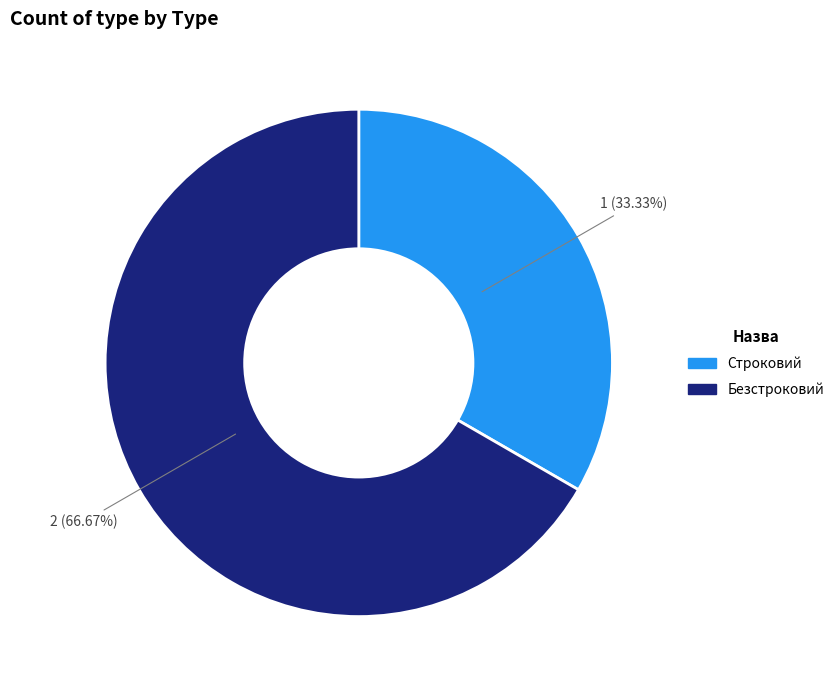

To the nearest percent, what is the difference between the Строковий and Безстроковий slice percentages?

33%